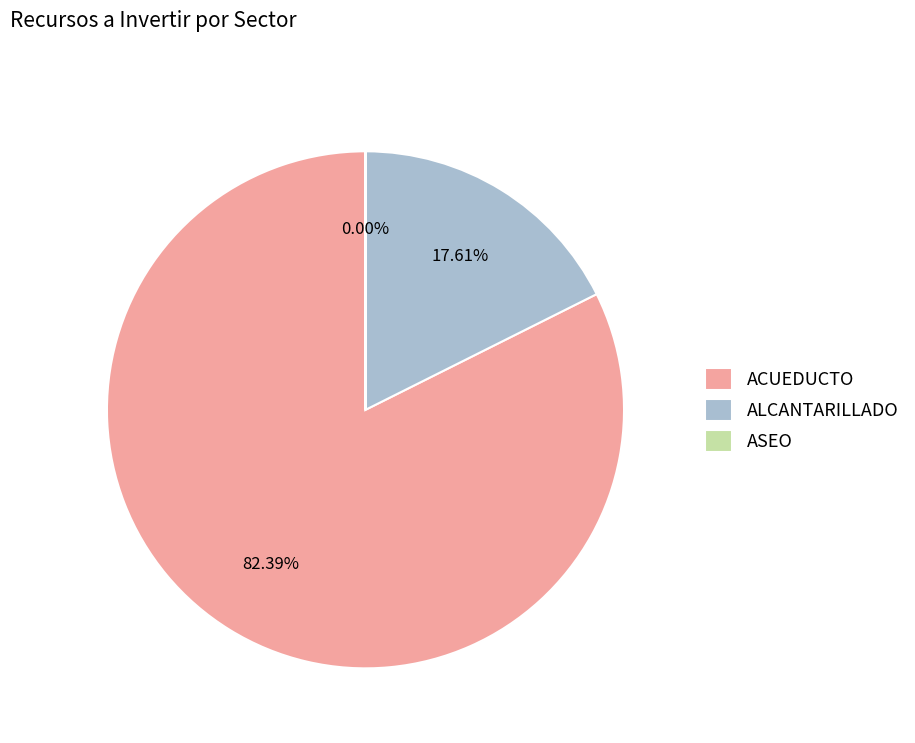

What is the largest slice in the pie chart?

ACUEDUCTO